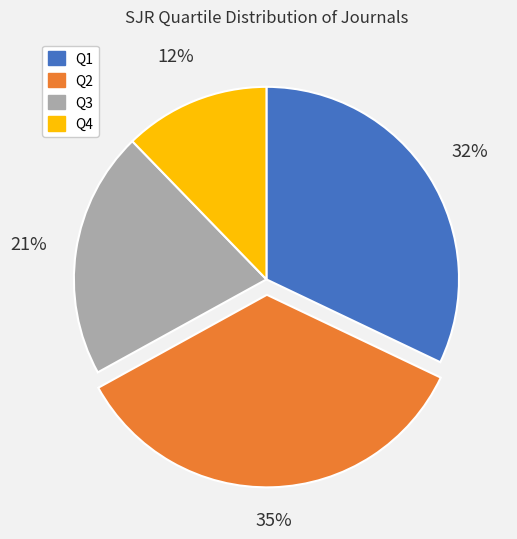

To the nearest percent, what portion does Q3 represent?

21%